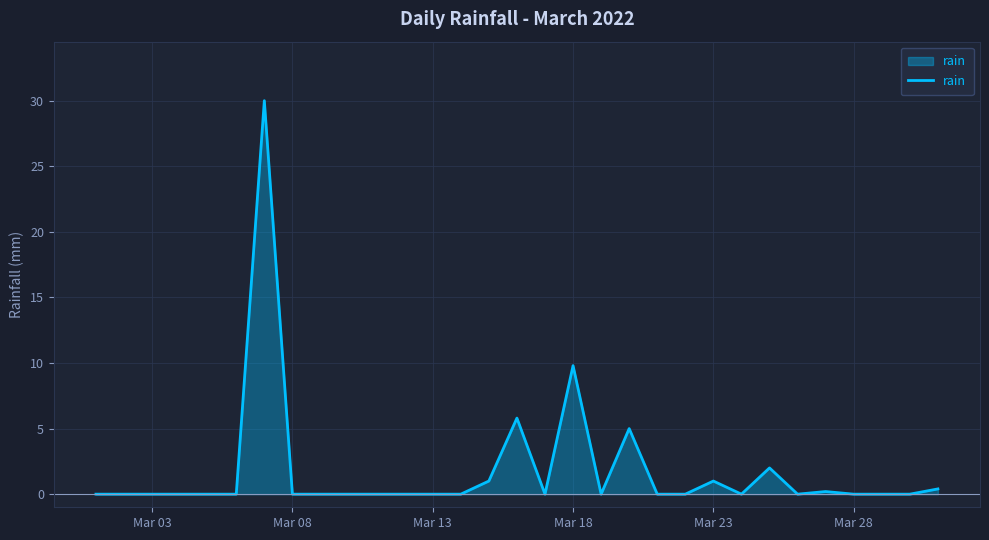

What is the difference between the maximum and minimum values?

30.0